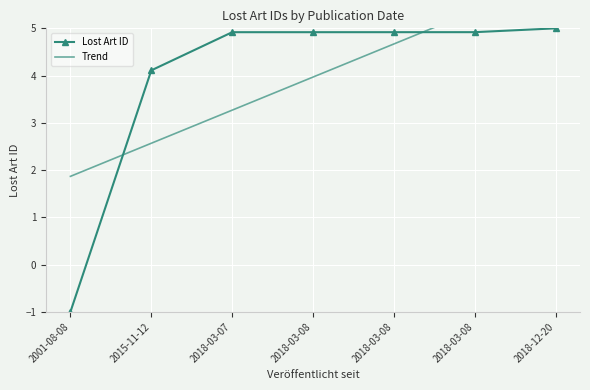

Reading right to left, transcribe all the data shown in this chart.

Lost Art ID: 5.0	4.9	4.9	4.9	4.9	4.1	-1.0
Trend: 6.1	5.4	4.7	4.0	3.3	2.6	1.9